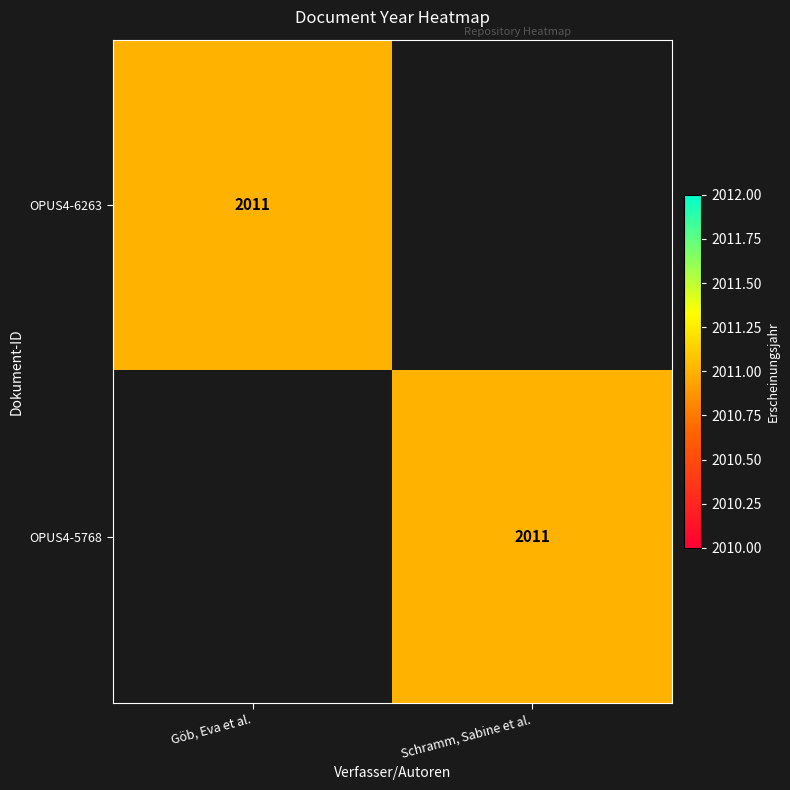

True or false: OPUS4-6263 has a value of 2011 at Göb, Eva et al..

True